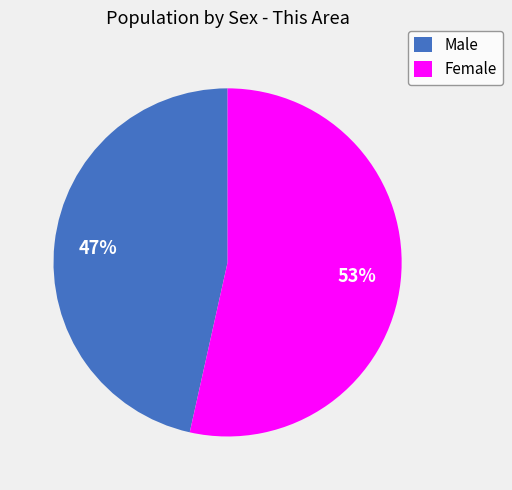

To the nearest percent, what is the combined percentage of Male and Female?

100%